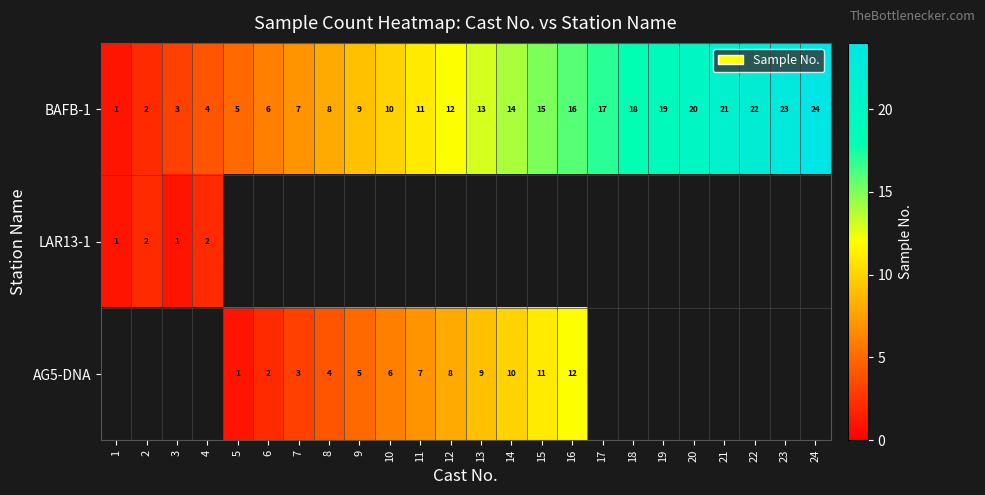

Which category has the lowest value in the BAFB-1 series?

1